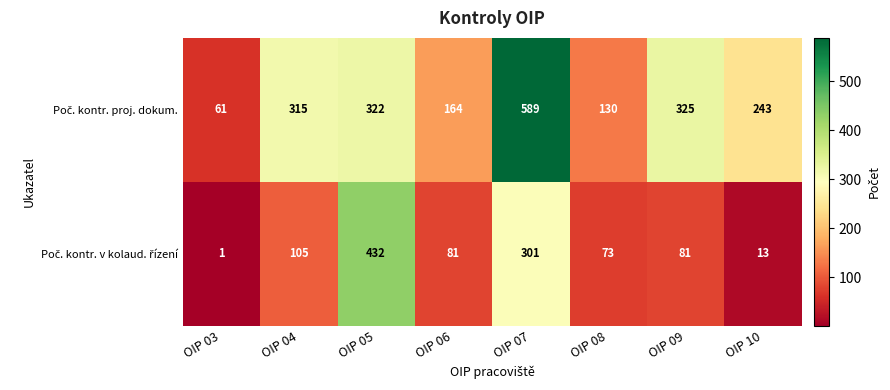

At which category is the sum across all series the highest?

OIP 07